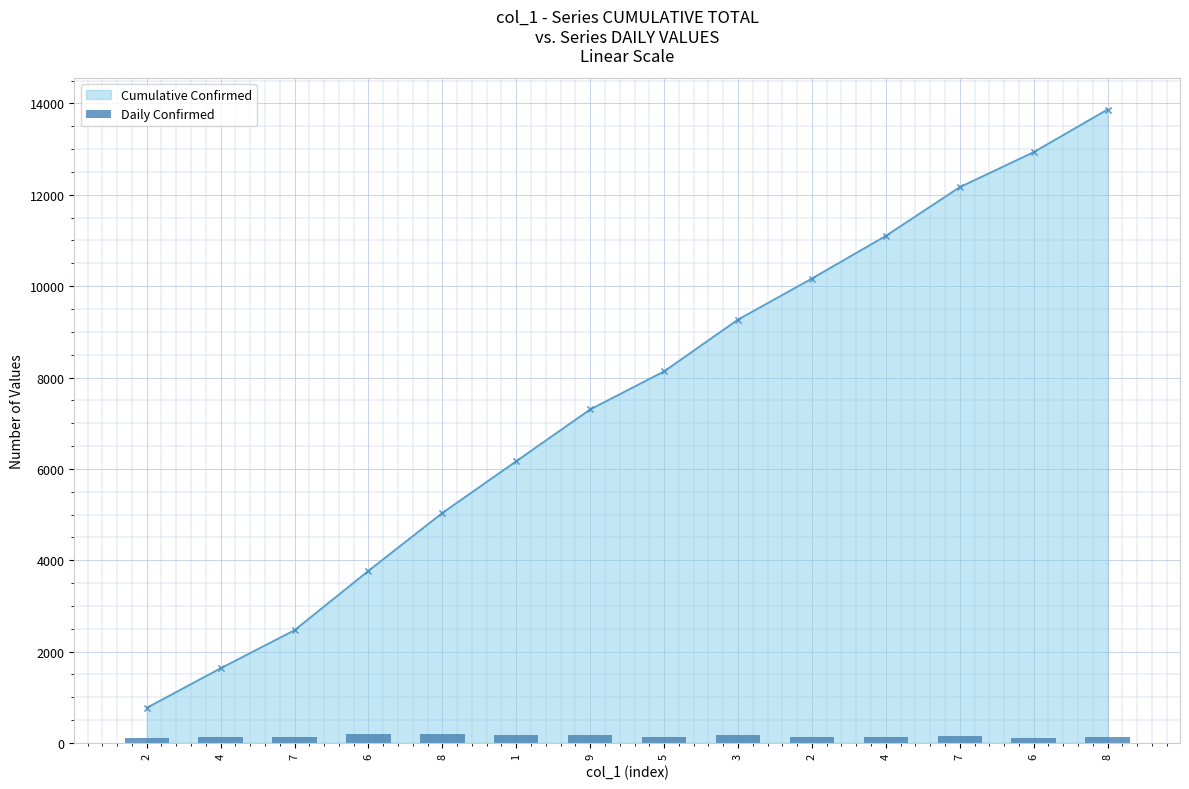

Is it true that the value at 7 is 160.0?

True